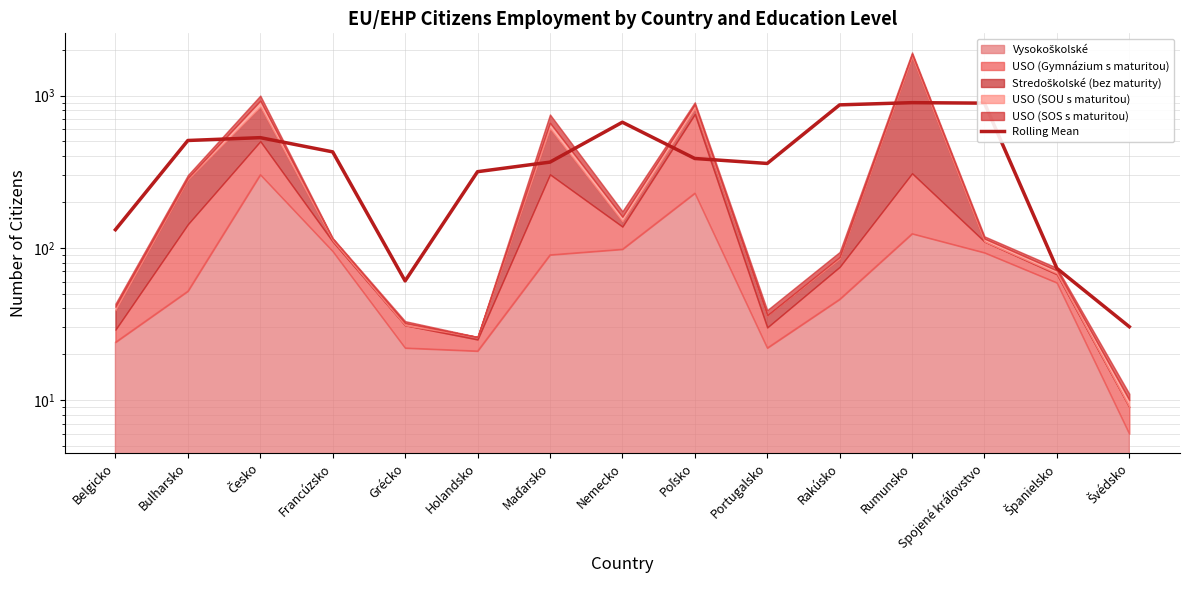

How many categories are shown in the chart?

15